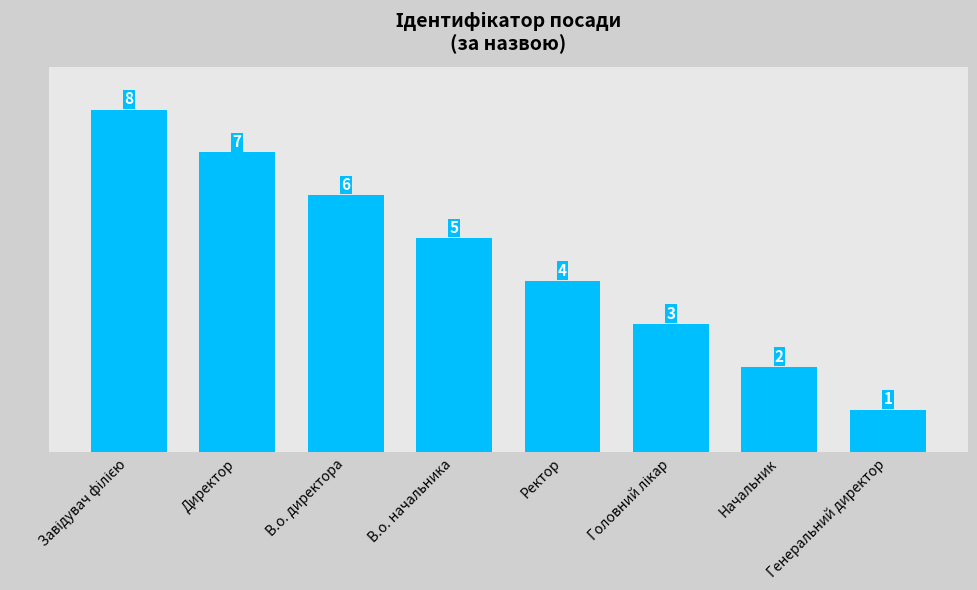

How many values are below 5?

4